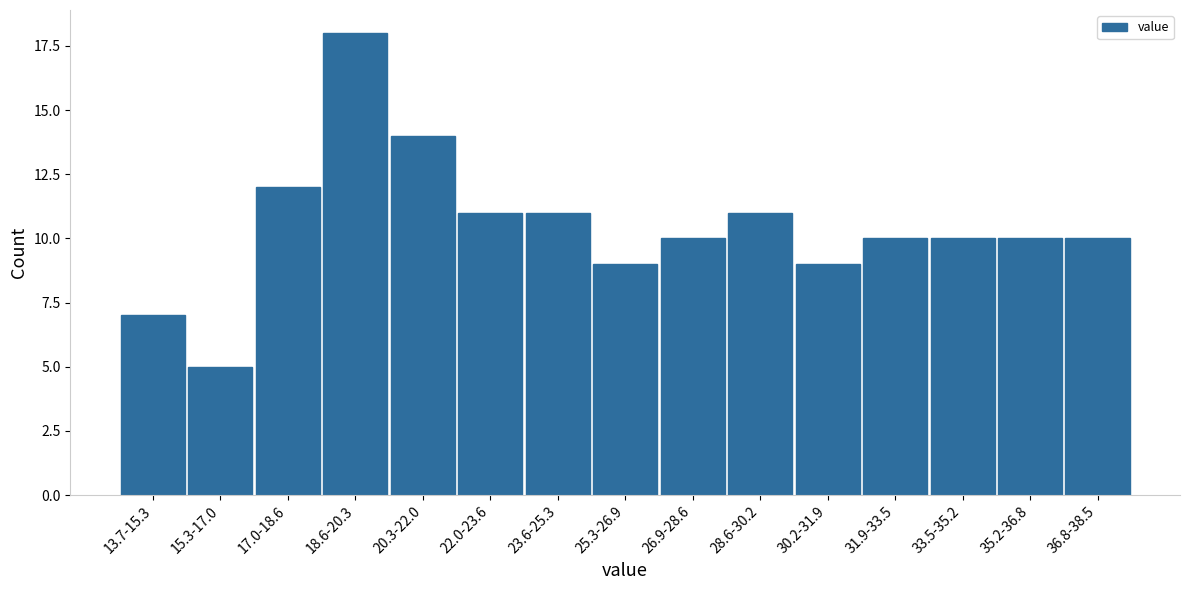

Reading right to left, transcribe all the data shown in this chart.

10	10	10	10	9	11	10	9	11	11	14	18	12	5	7